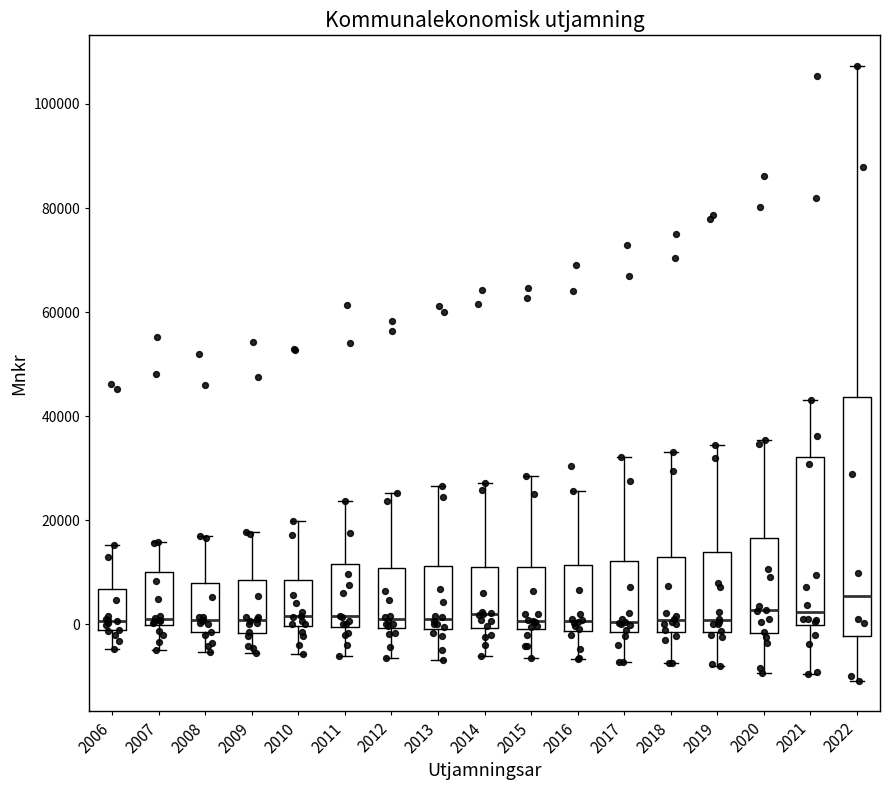

Reading left to right, transcribe this box plot: for each box, give where its median line is, the range the box spans, and where its two whiskers end, as read against the y-axis. The values are not printed on the chart, so give them approximately, as read against the axis.

2006: median 0, box -2000 to 6000, whiskers -4000 to 16000
2007: median 2000, box 0 to 10000, whiskers -4000 to 16000
2008: median 0, box -2000 to 8000, whiskers -6000 to 16000
2009: median 0, box -2000 to 8000, whiskers -6000 to 18000
2010: median 2000, box 0 to 8000, whiskers -6000 to 20000
2011: median 2000, box 0 to 12000, whiskers -6000 to 24000
2012: median 2000, box 0 to 10000, whiskers -6000 to 26000
2013: median 2000, box 0 to 12000, whiskers -6000 to 26000
2014: median 2000, box 0 to 12000, whiskers -6000 to 28000
2015: median 0 (just above the box's lower edge), box 0 to 12000, whiskers -6000 to 28000
2016: median 0, box -2000 to 12000, whiskers -6000 to 26000
2017: median 0, box -2000 to 12000, whiskers -8000 to 32000
2018: median 0, box -2000 to 12000, whiskers -8000 to 34000
2019: median 0, box -2000 to 14000, whiskers -8000 to 34000
2020: median 2000, box -2000 to 16000, whiskers -10000 to 36000
2021: median 2000, box 0 to 32000, whiskers -10000 to 44000
2022: median 6000, box -2000 to 44000, whiskers -10000 to 108000